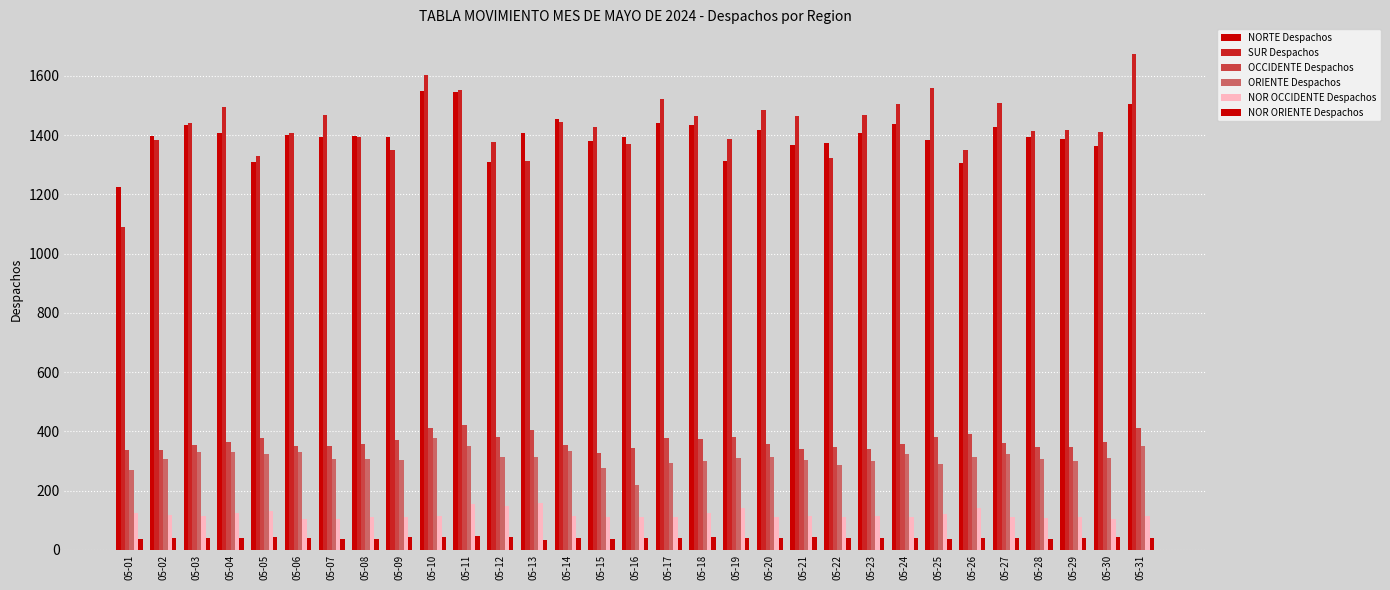

What is the minimum value shown in the chart?

34